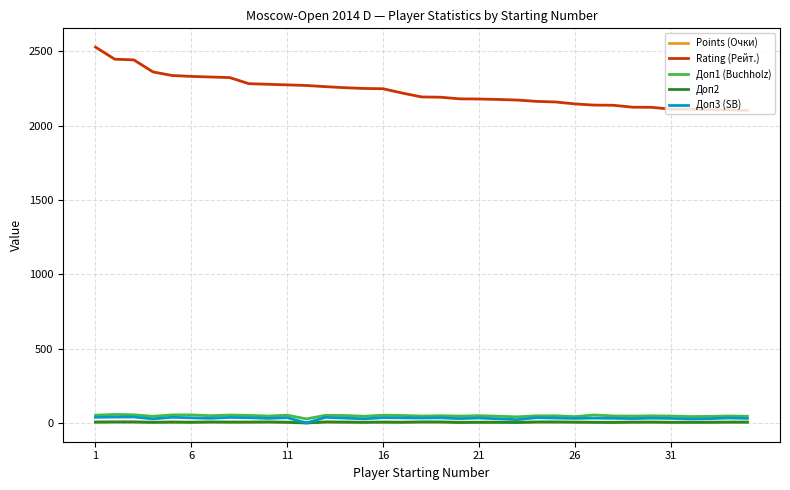

True or false: Rating (Рейт.) and Доп1 (Buchholz) cross at least once.

False